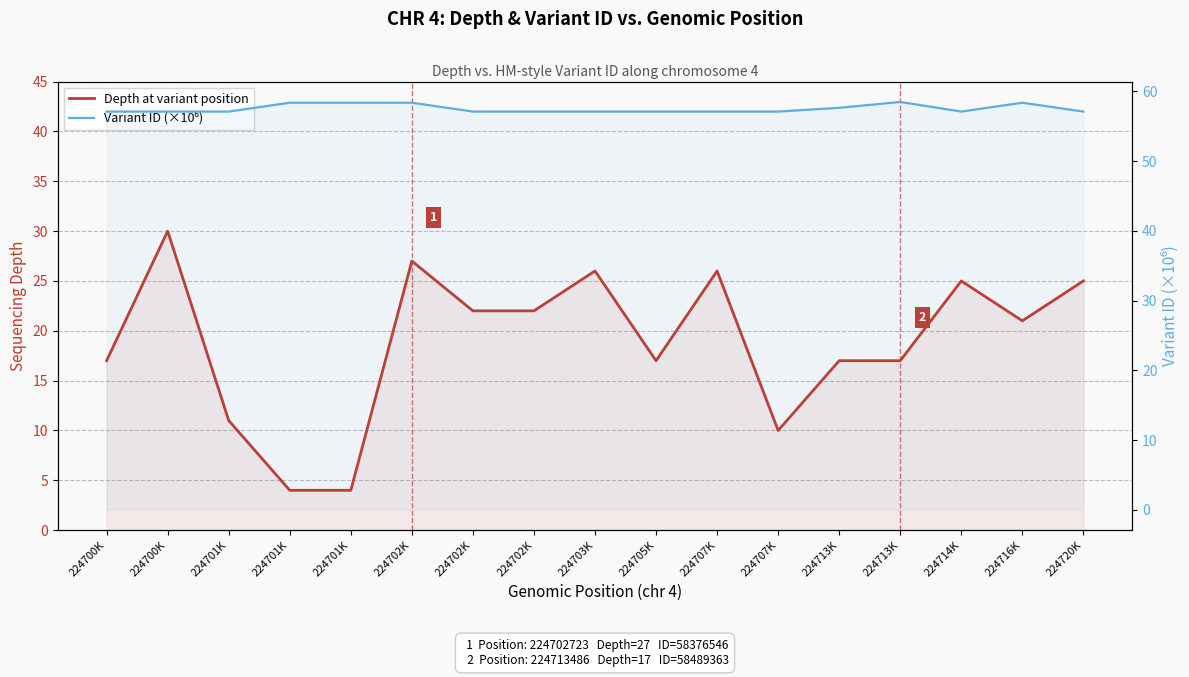

True or false: Depth at variant position and Variant ID (×10⁶) cross at least once.

False